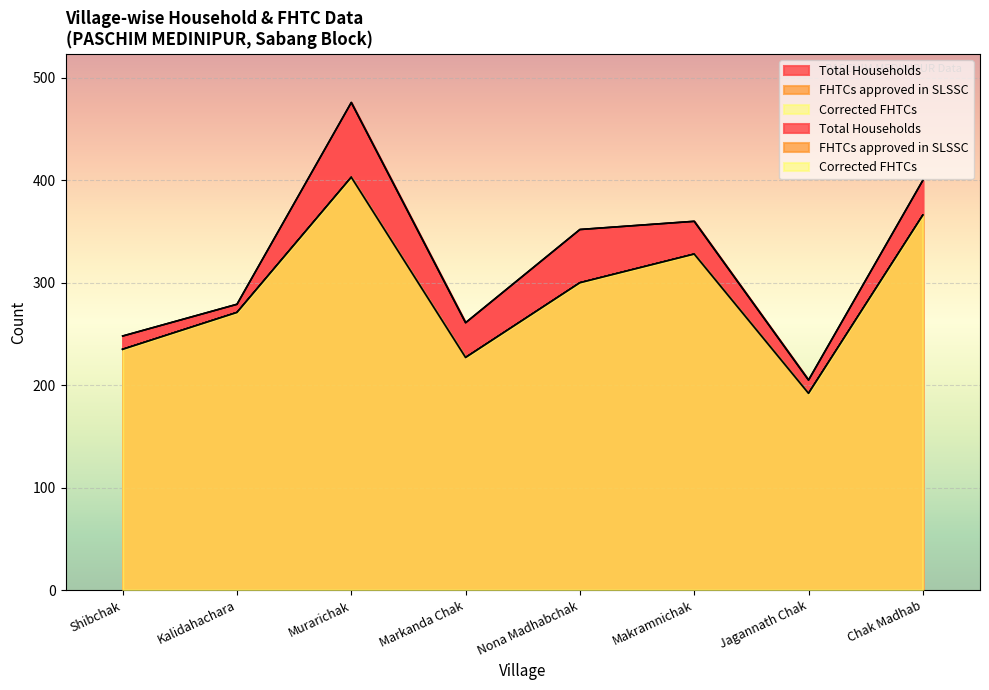

Which series has the largest range (max minus min)?

Total Households